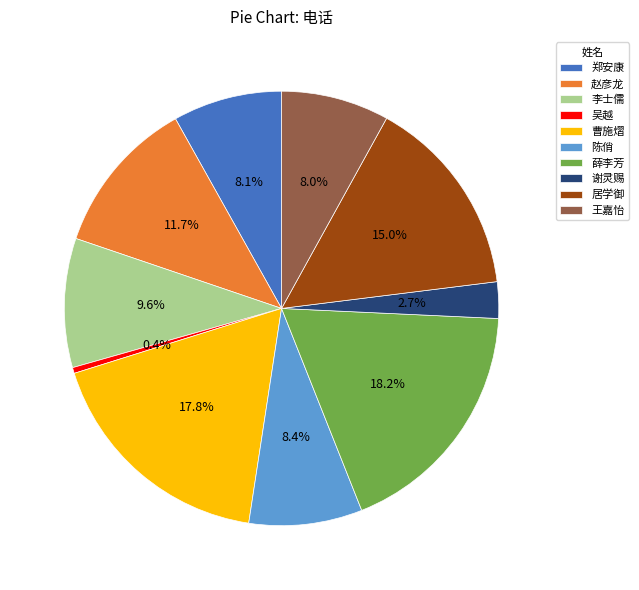

To the nearest percent, what is the difference between the 吴越 and 王嘉怡 slice percentages?

8%